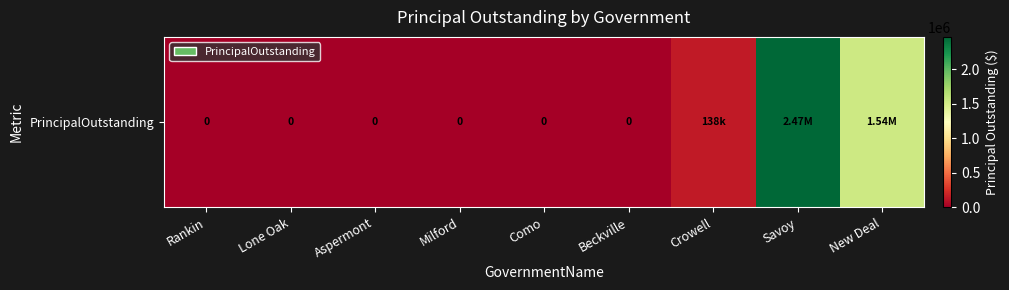

List the labels in order of value, largest first.

Savoy, New Deal, Crowell, Rankin, Lone Oak, Aspermont, Milford, Como, Beckville